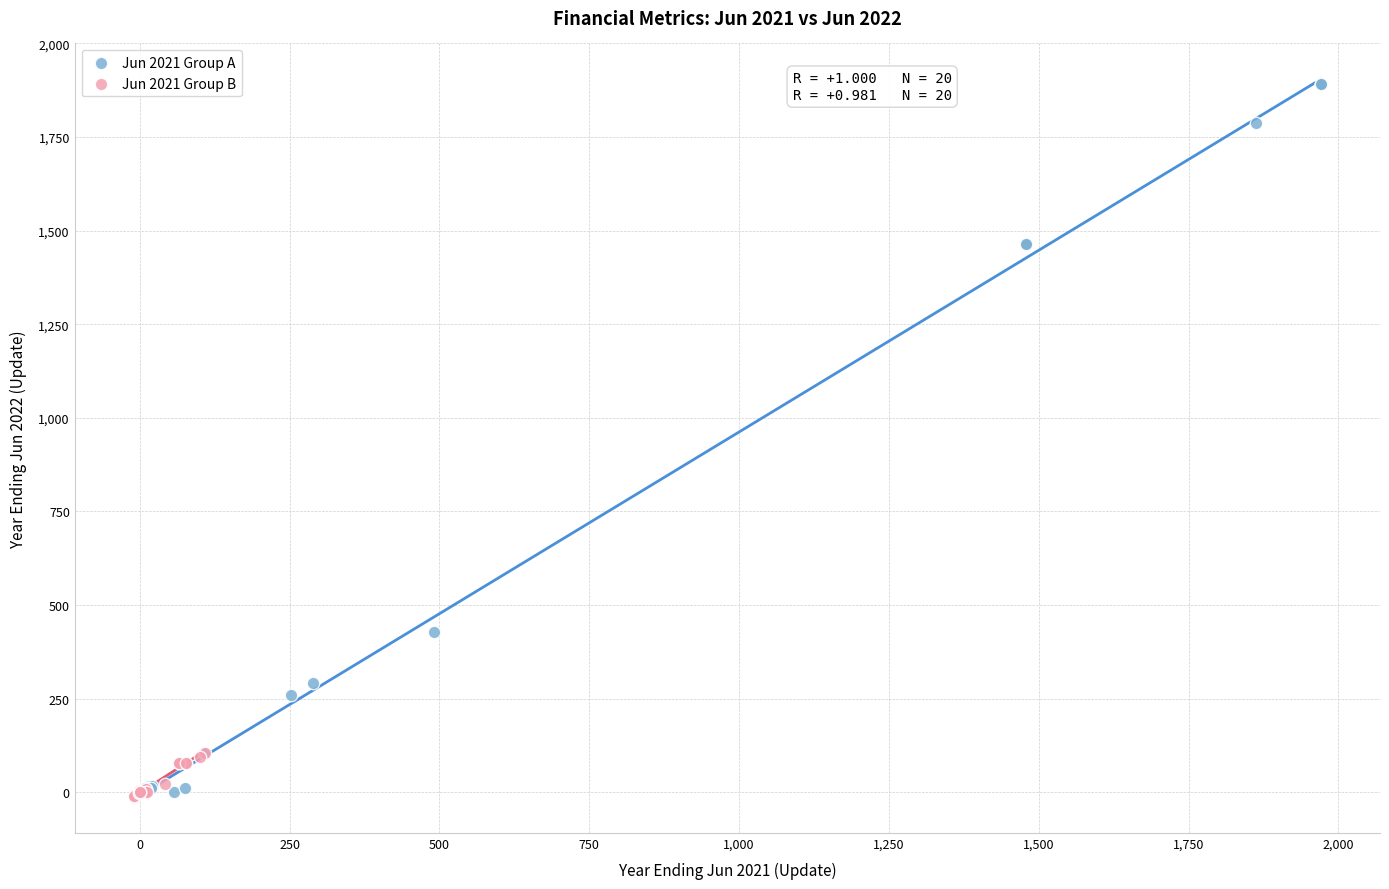

Which series reaches the maximum Y coordinate?

Jun 2021 Group A